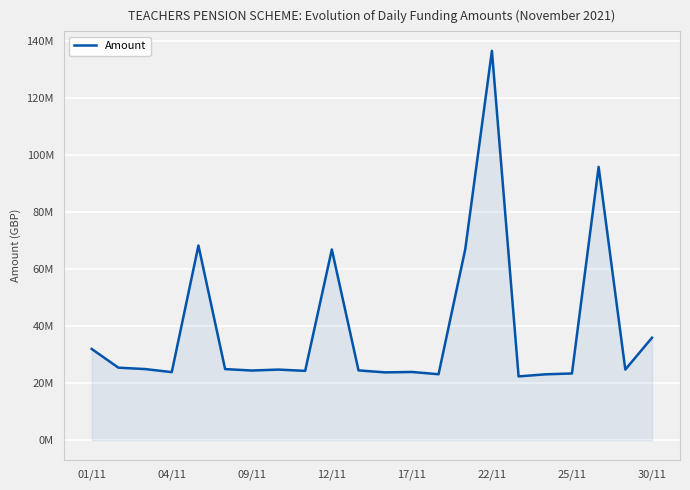

Is this an area chart (filled region under the line)?

Yes